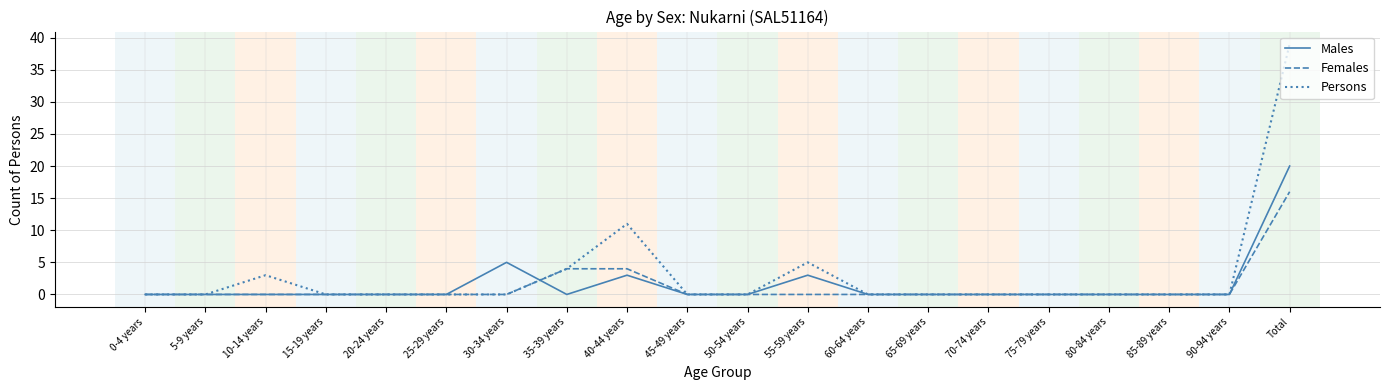

Which series has the widest spread of values?

Persons